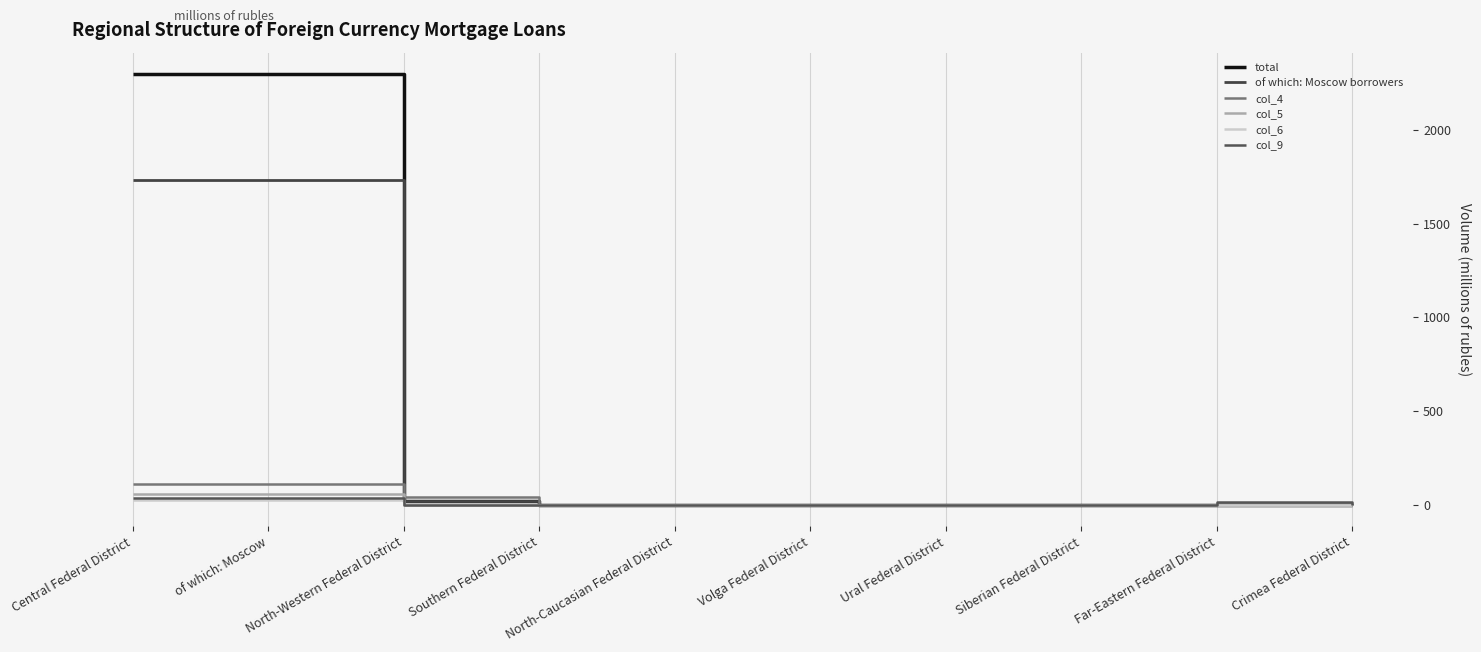

Between North-Western Federal District and North-Caucasian Federal District, which series saw the biggest shift?

col_4